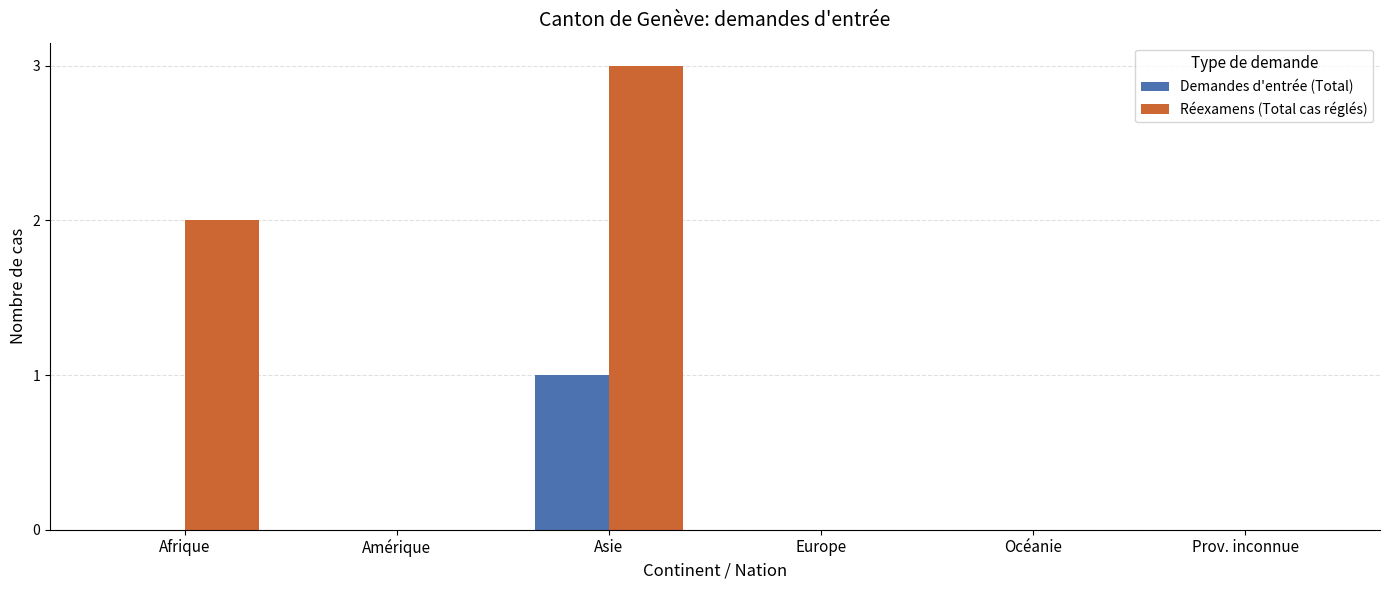

At which category is the sum across all series the highest?

Asie